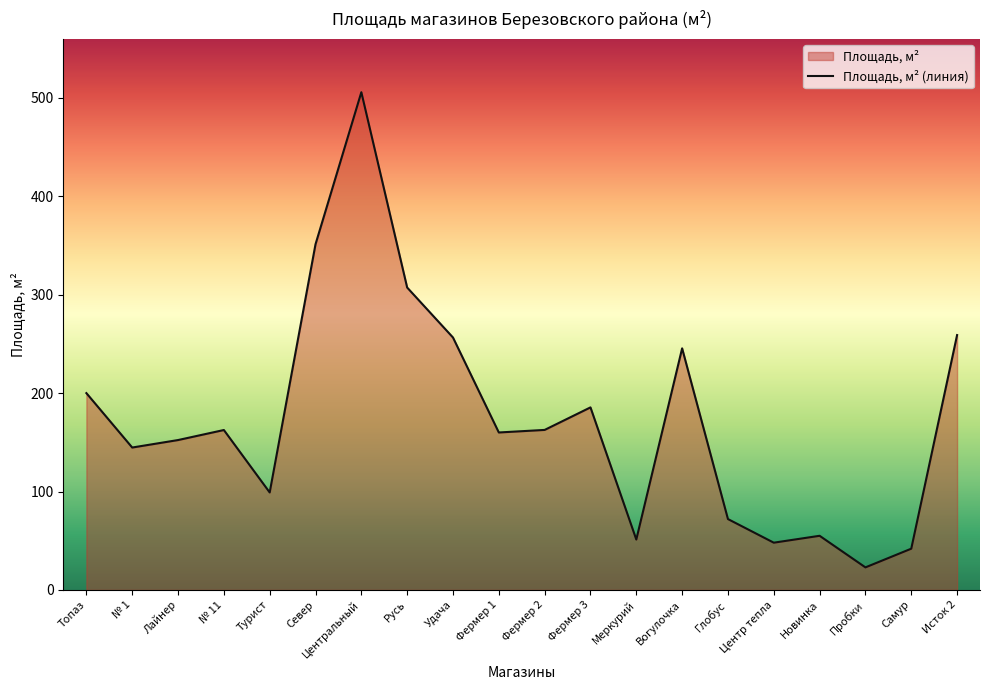

Where is the first local minimum?

№ 1